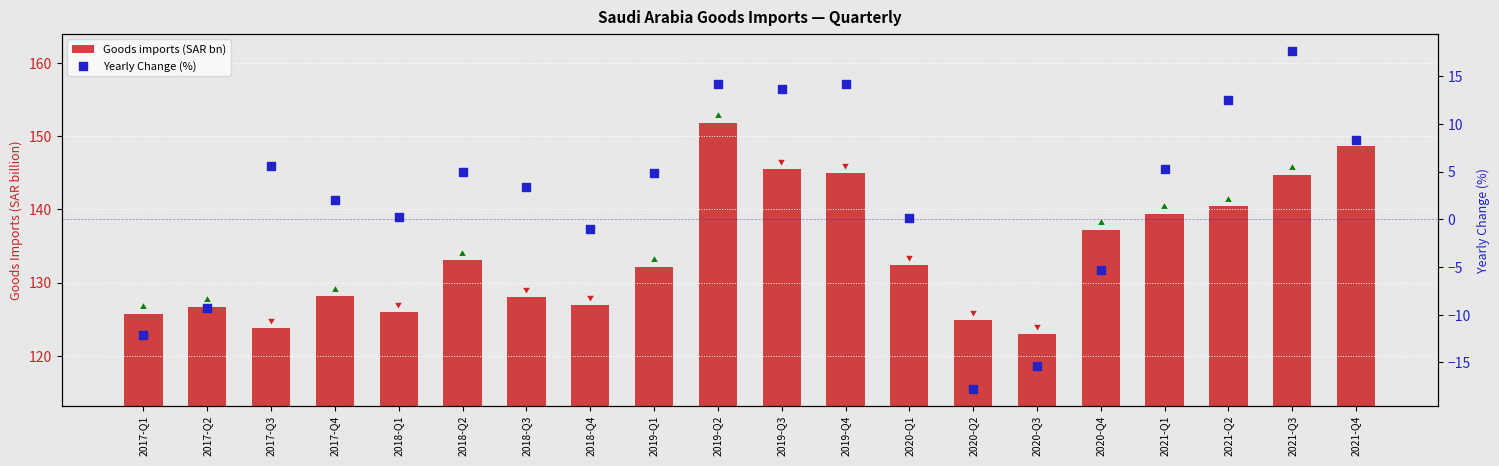

At how many categories does at least one series exceed 17?

20